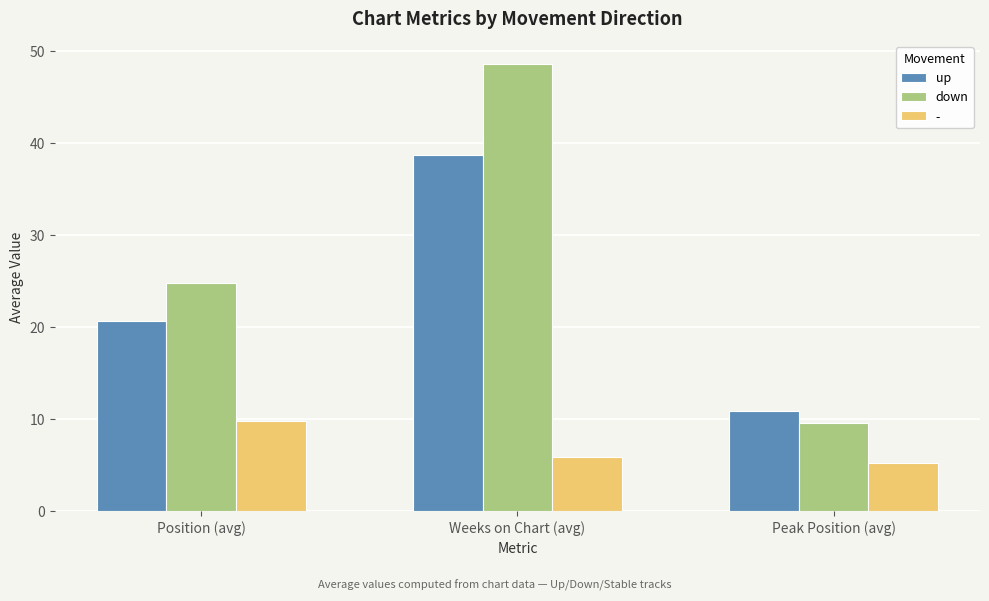

At which category does the chart reach its minimum across all series?

Peak Position (avg)